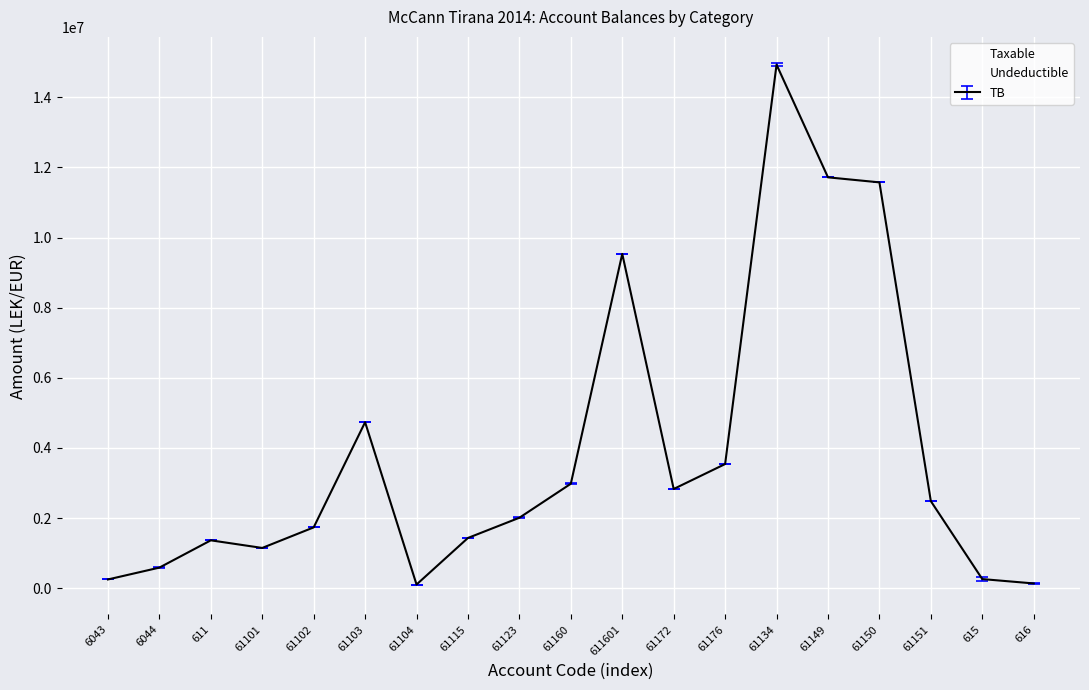

Which series has the widest spread of values?

Taxable